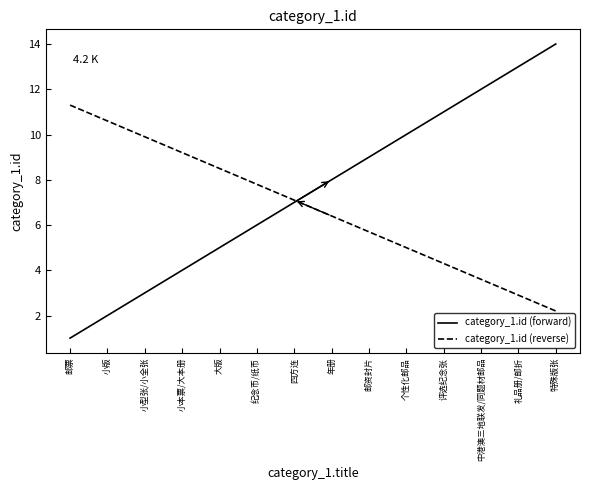

What position from the right is 小版?

13